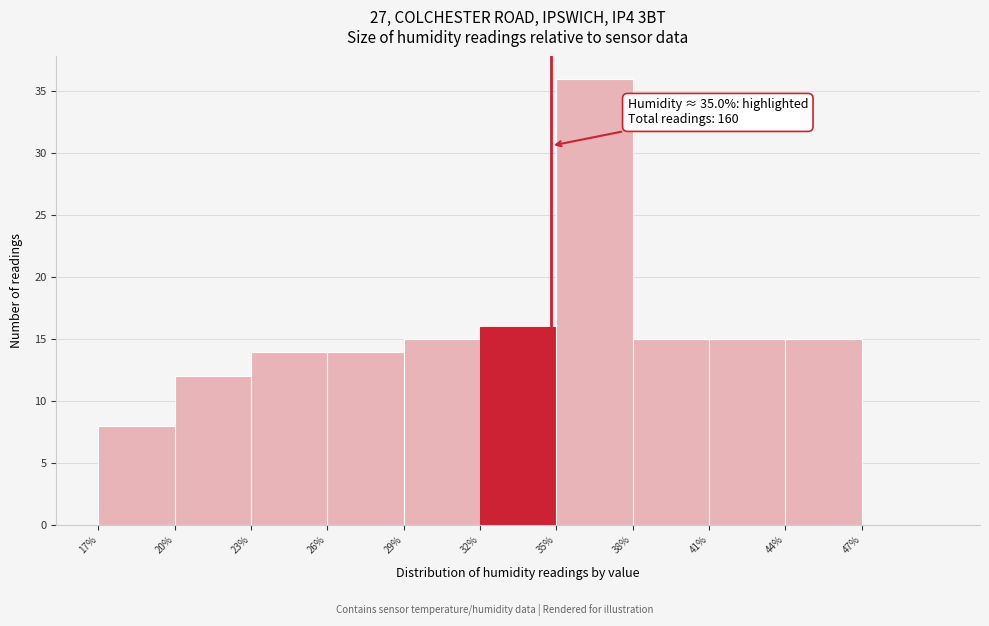

Over which range of the x-axis is the bar tallest?

35.2 to 38.2